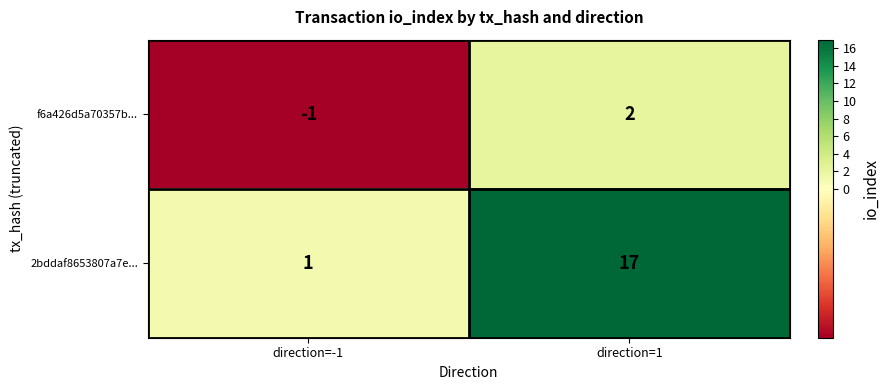

Which series has the largest range (max minus min)?

2bddaf8653807a7e...